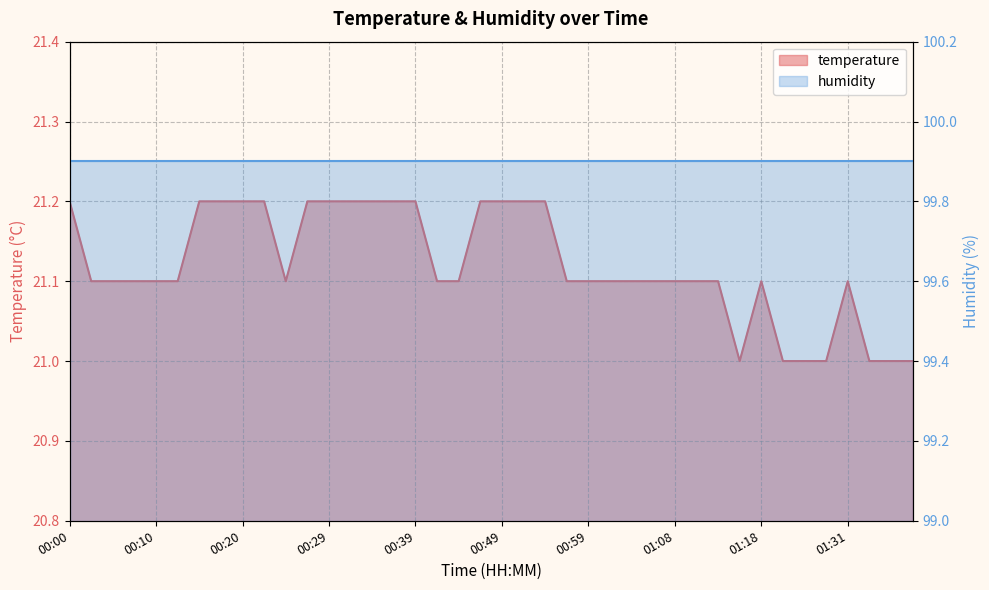

Is it true that the value at 01:33 is 8.9?

False